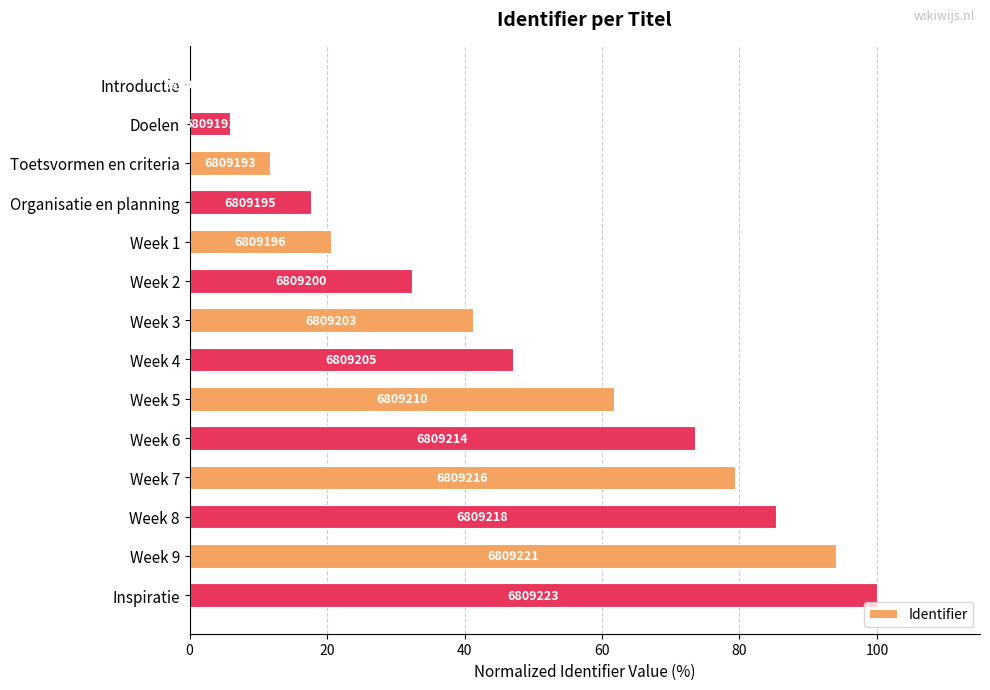

How many positive values are there?

13